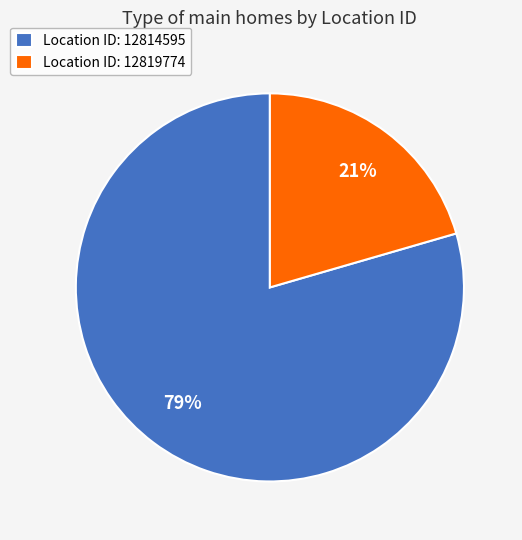

What percentage is the Location ID: 12814595 slice, to the nearest percent?

79%